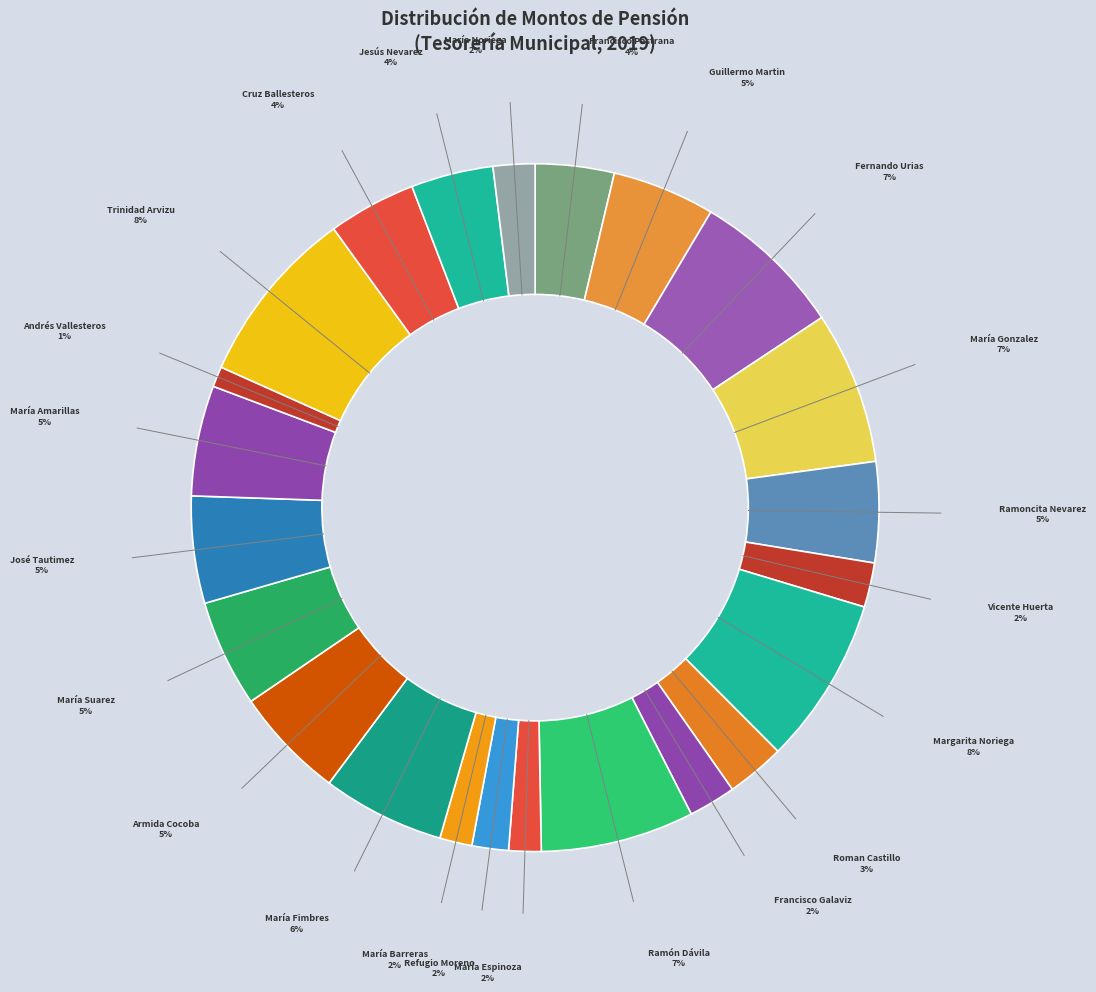

To the nearest percent, what is the average slice percentage?

4%